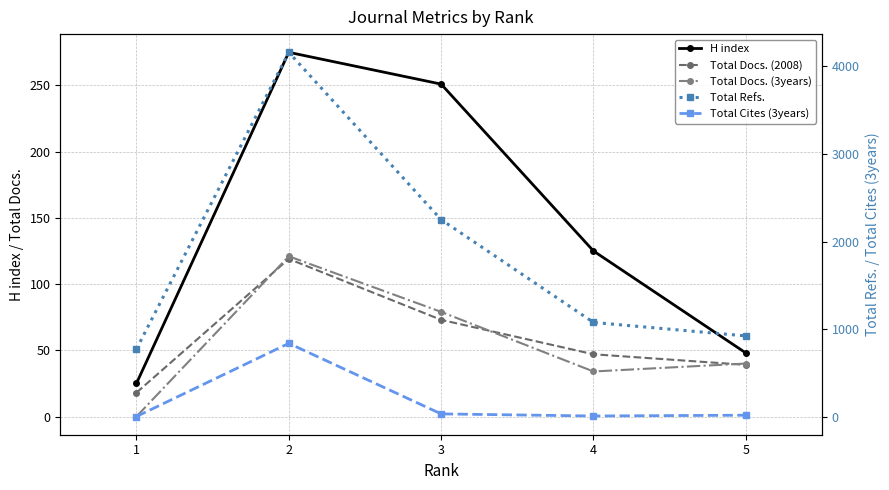

Which series changed the most between 2 and 5?

Total Refs.